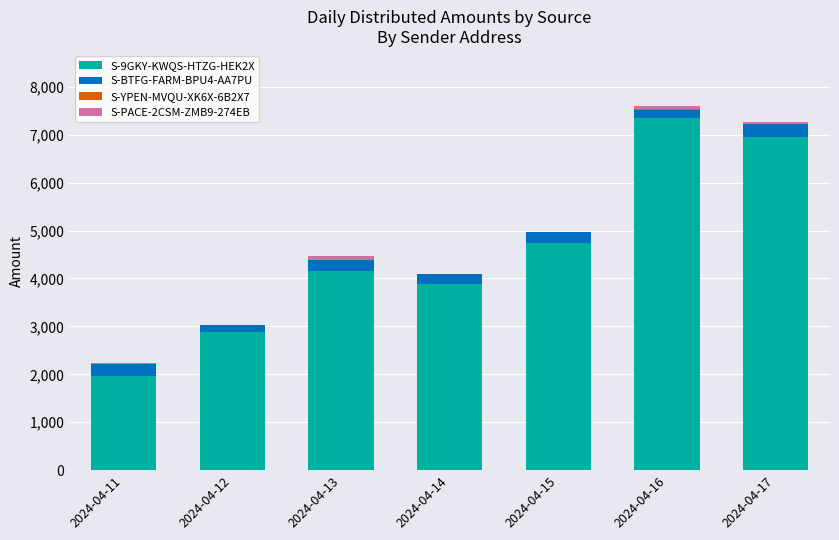

What is the sum of all S-9GKY-KWQS-HTZG-HEK2X values?

31945.8